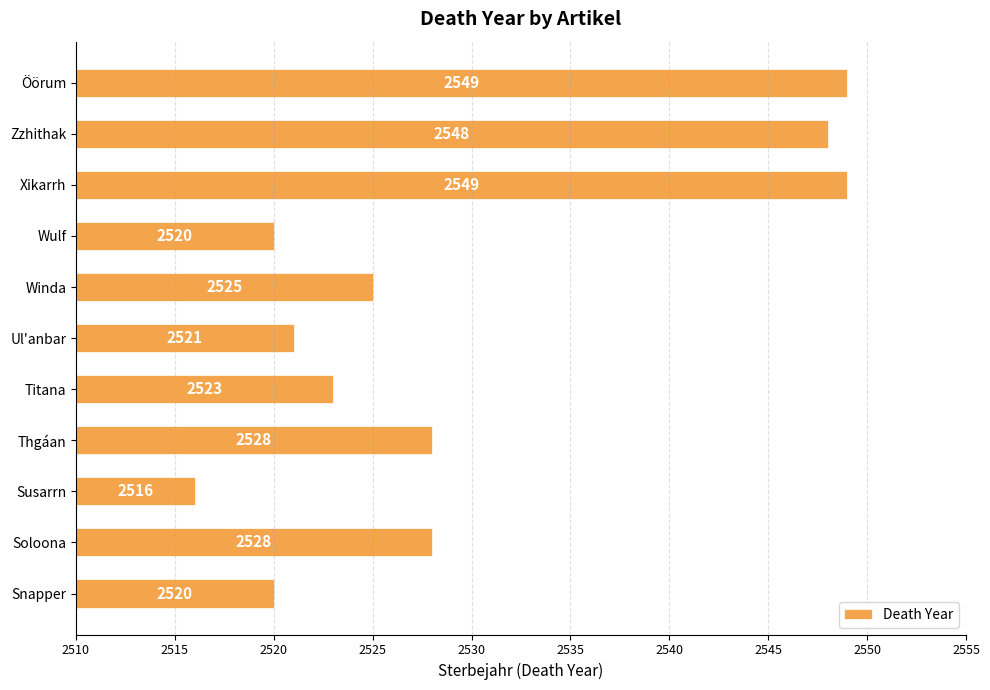

What is the sum of the values at Winda and Snapper?

5045